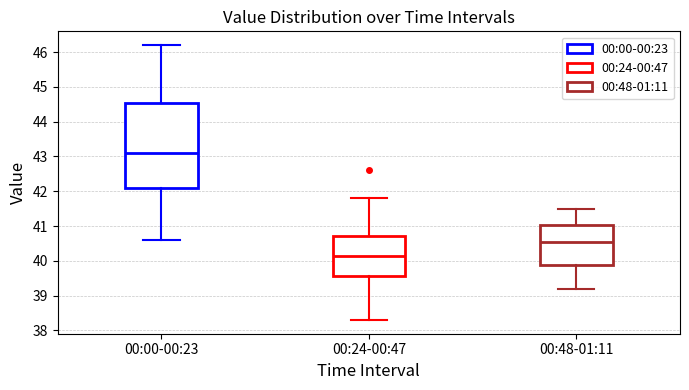

Comparing the boxes themselves (not the whiskers), which one is the tallest?

00:00-00:23